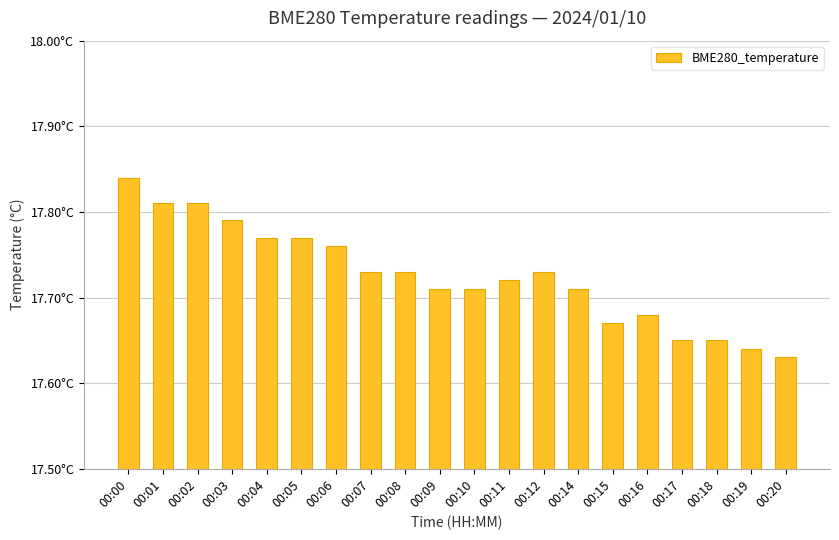

Are the bars grouped side by side (vs. stacked)?

No